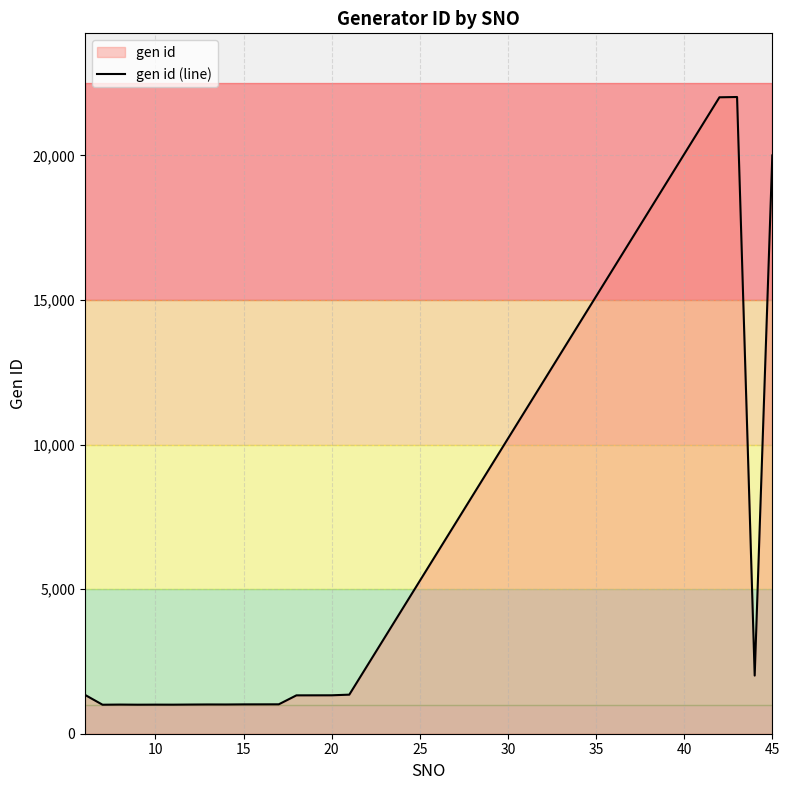

What is the greatest value displayed?

22021